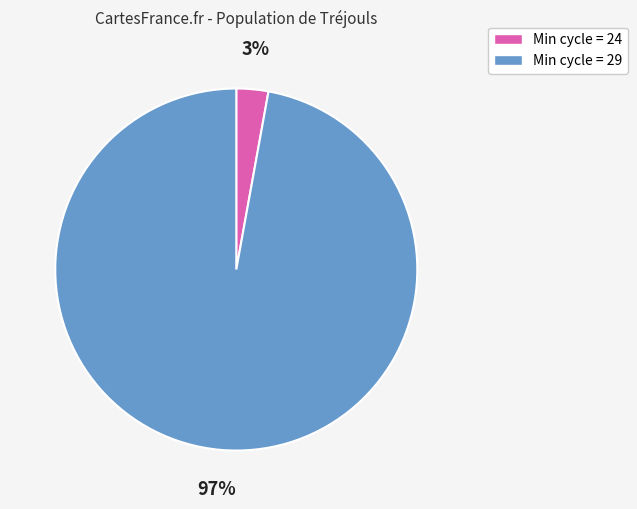

Count the number of slices in the pie.

2